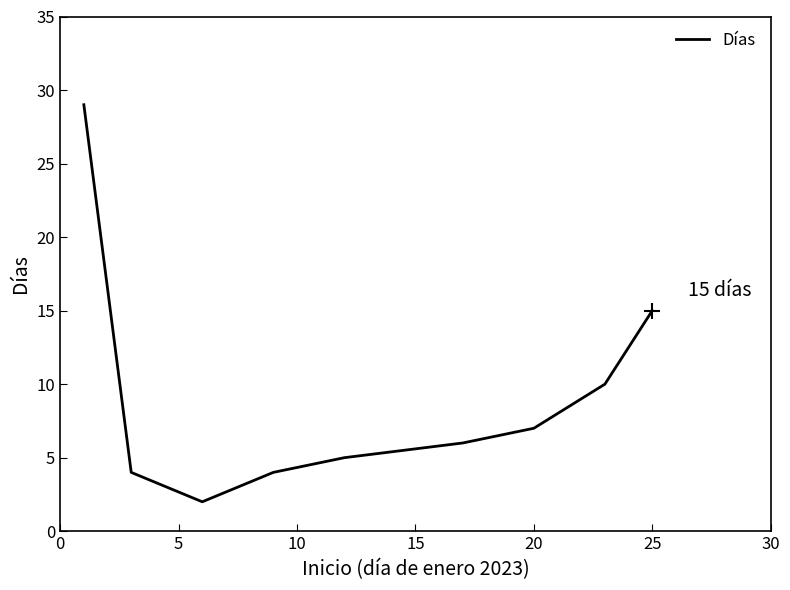

Reading left to right, extract all data points from this chart.

29	4	2	4	5	6	7	10	15